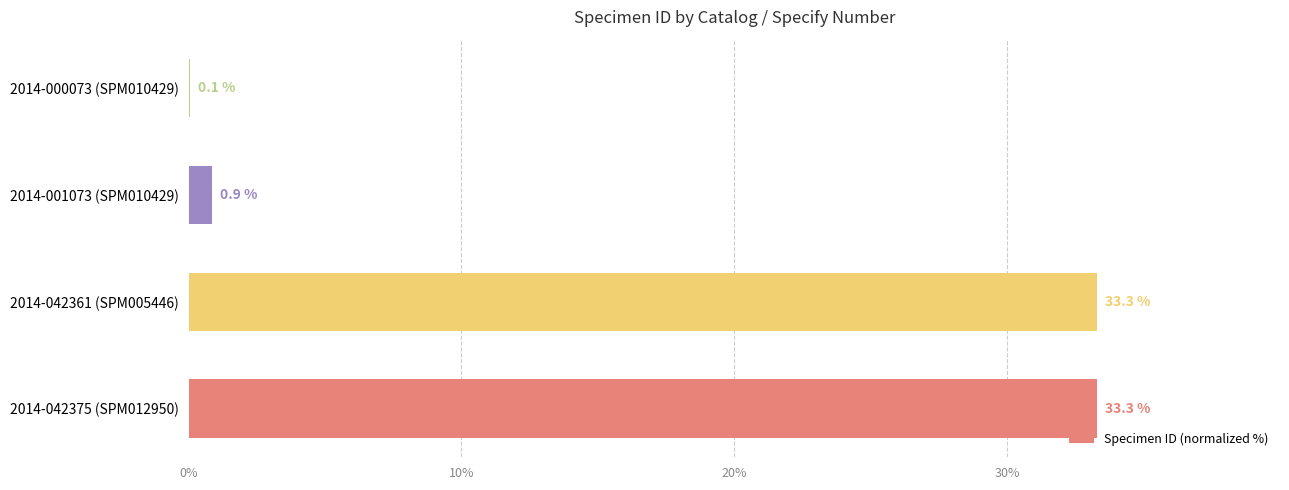

Which has a higher value, 2014-001073 (SPM010429) or 2014-000073 (SPM010429)?

2014-001073 (SPM010429)